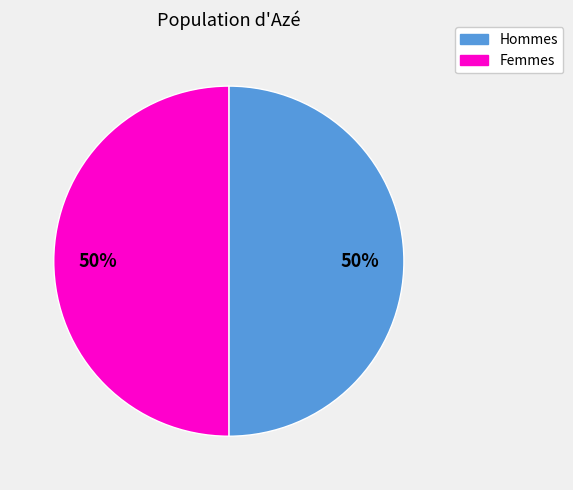

To the nearest percent, what is the average slice percentage?

50%